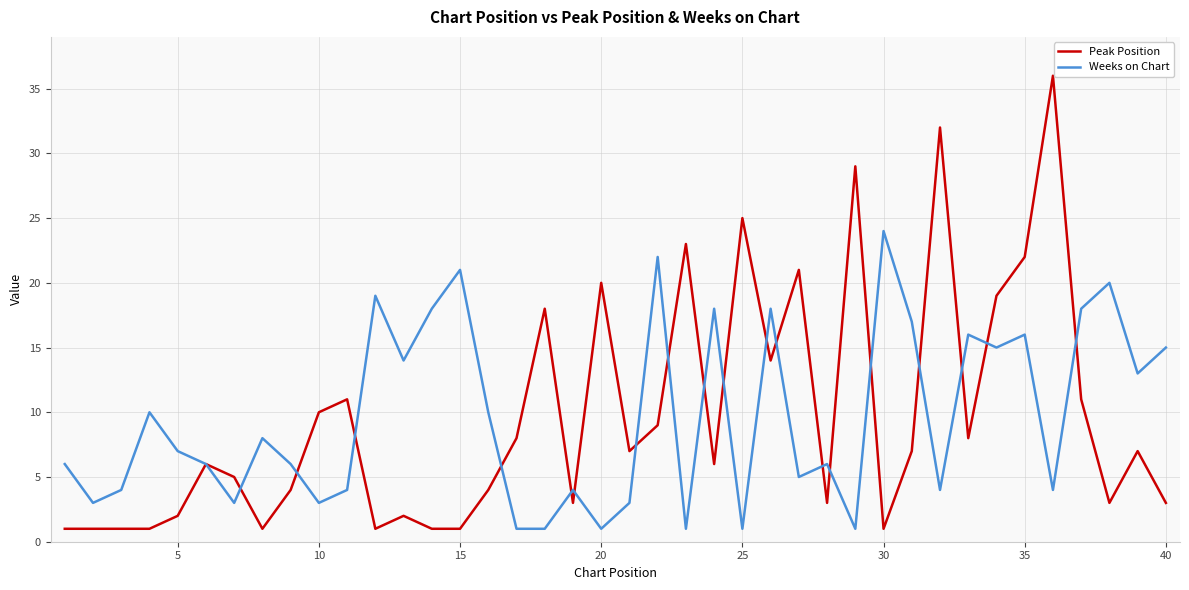

Which series has the widest spread of values?

Peak Position